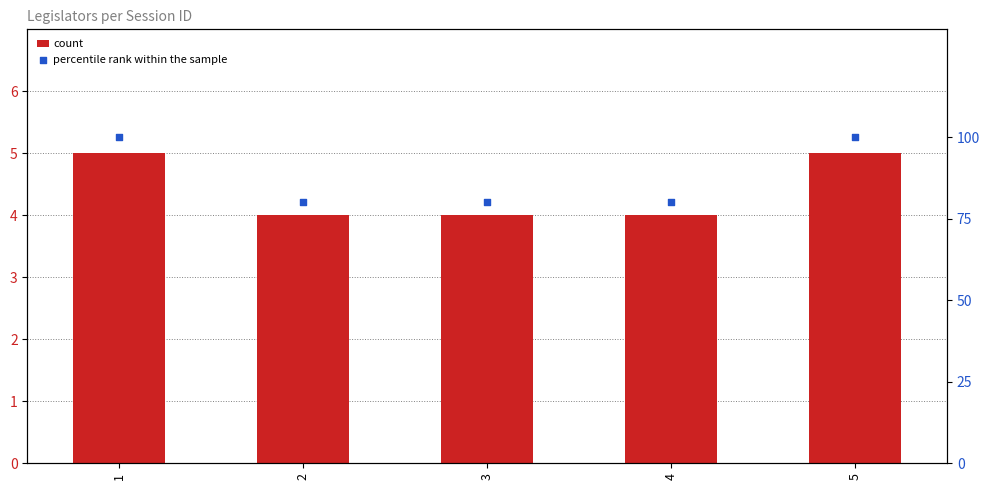

Which series reaches the maximum Y coordinate?

percentile rank within the sample